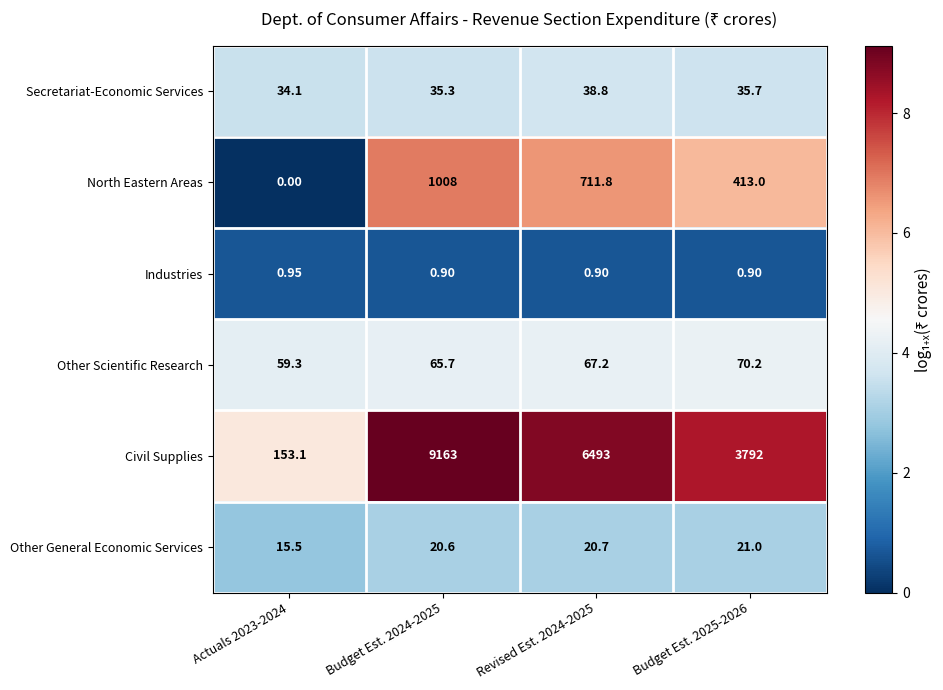

Which series has the largest total across all categories?

Civil Supplies